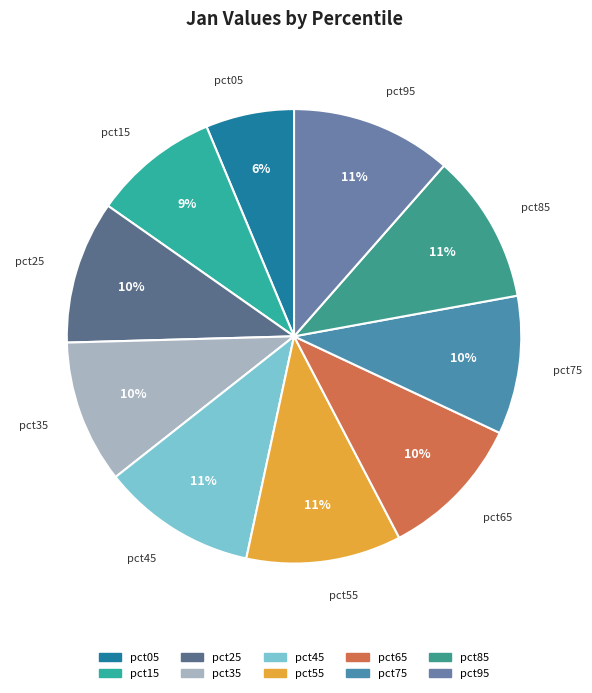

What is the smallest slice in the pie chart?

pct05